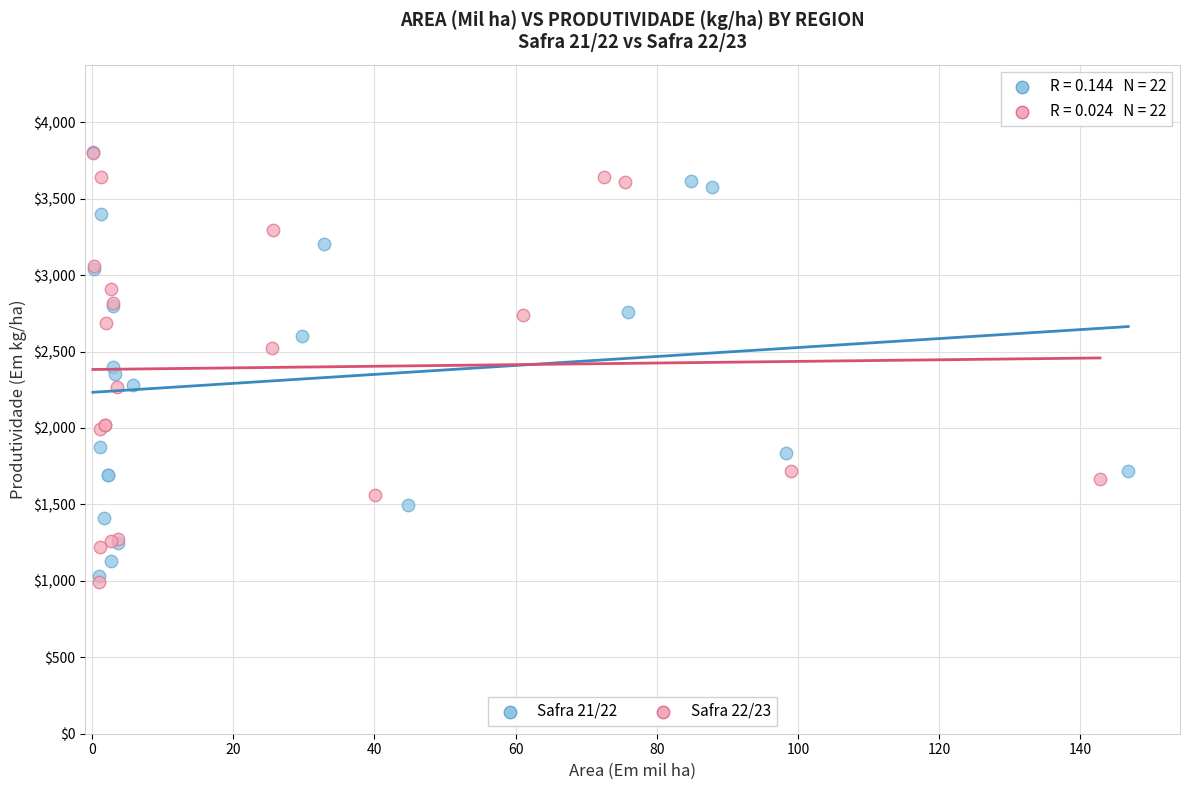

Which series reaches the minimum Y coordinate?

Safra 22/23